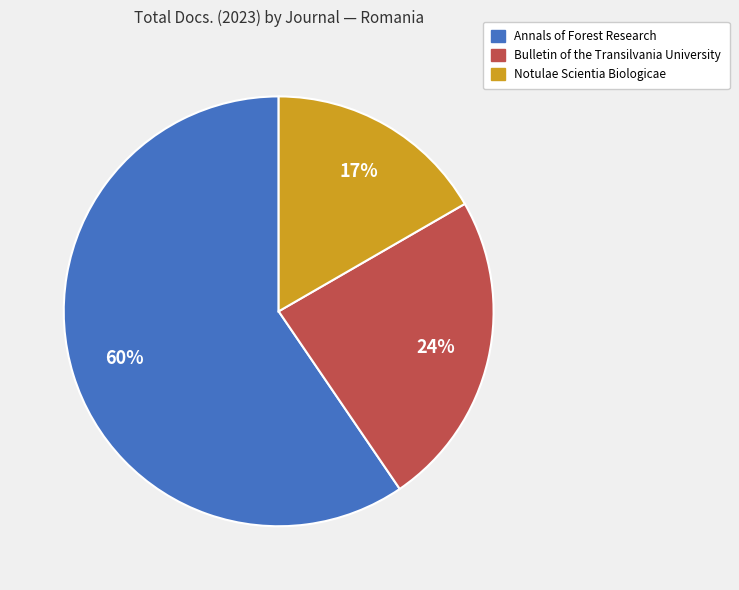

To the nearest percent, what is the average slice percentage?

33%